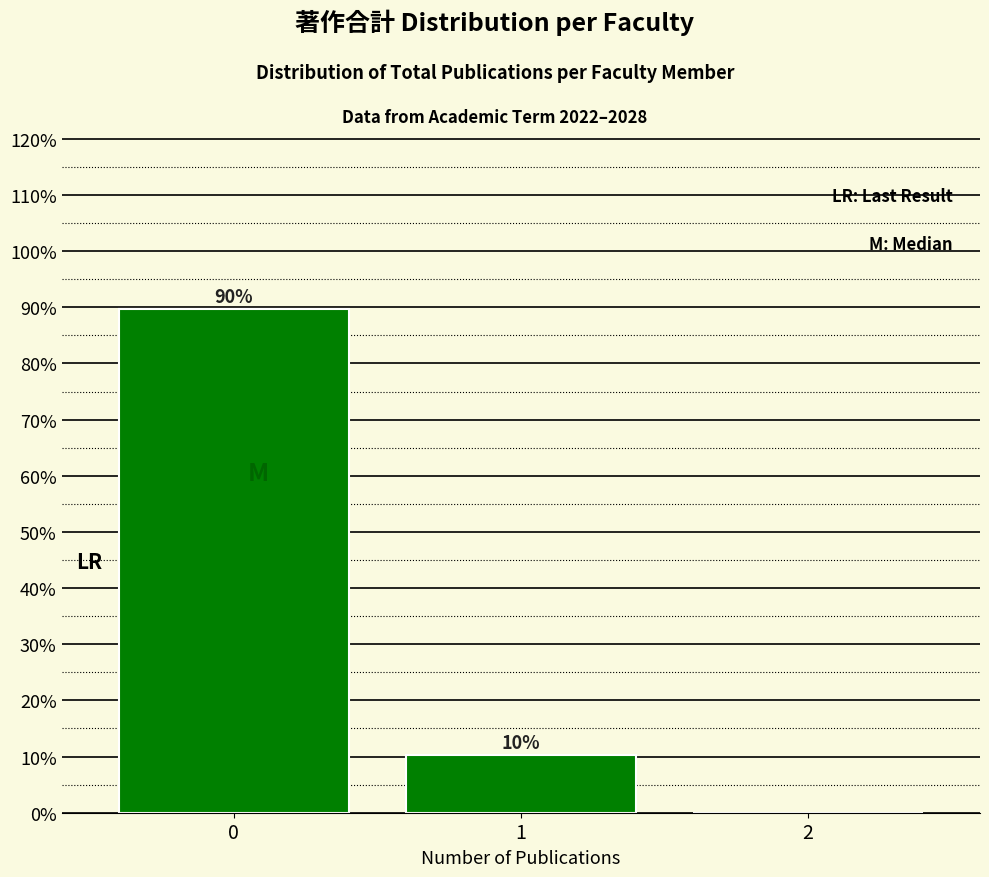

Is it true that the value at 1 is 6.5?

False